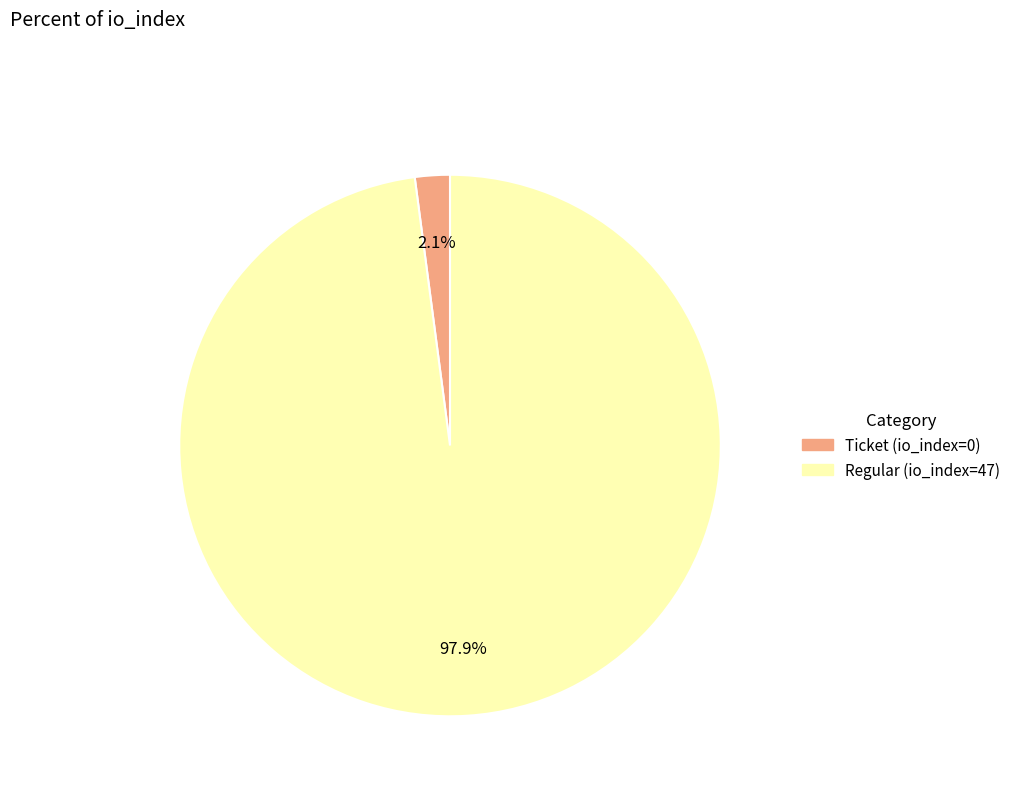

To the nearest percent, what is the difference between the largest and smallest slice percentages?

96%